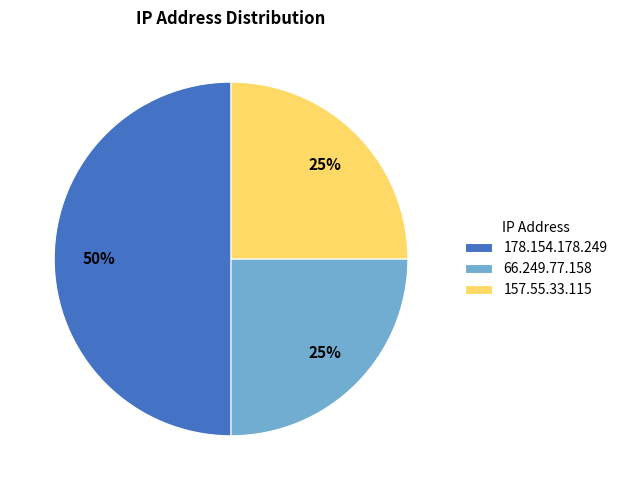

Which has a higher value, 66.249.77.158 or 178.154.178.249?

178.154.178.249